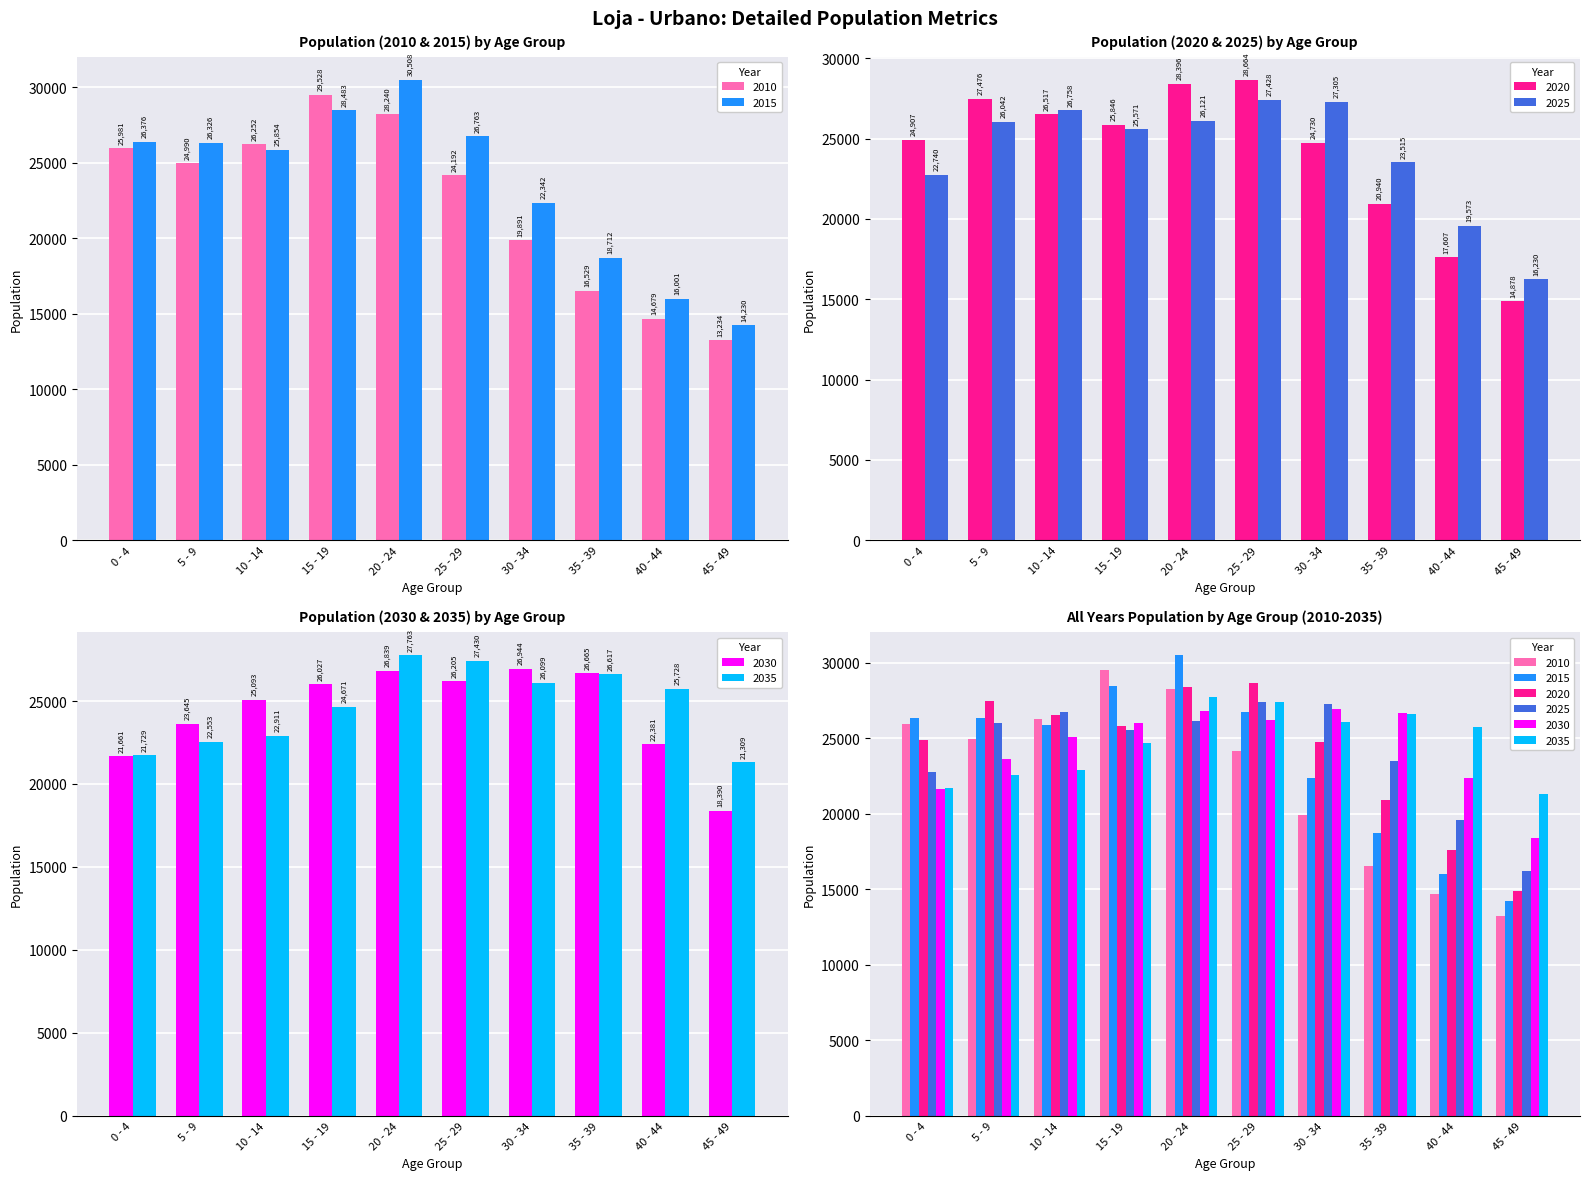

At which label does 2035 reach its peak?

20 - 24